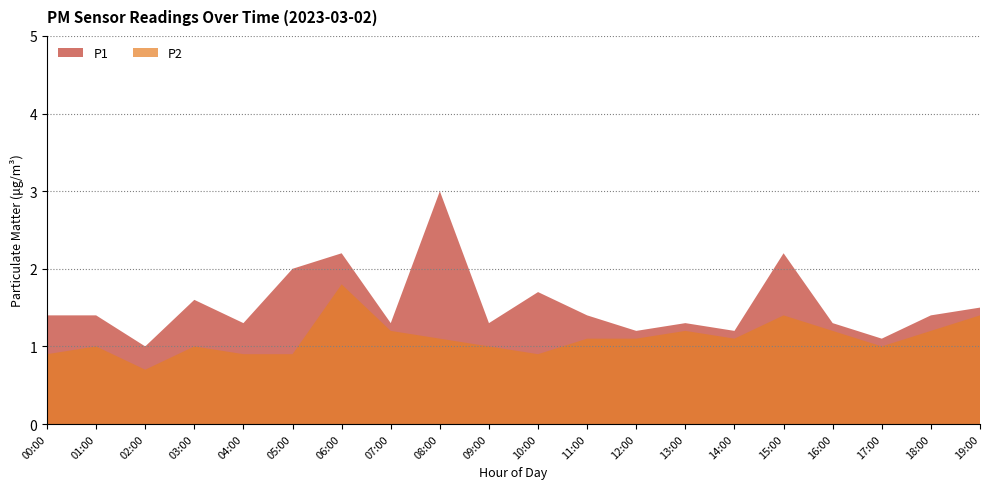

Reading left to right, what are all the values shown in this chart?

P1: 00:00=1.4	01:00=1.4	02:00=1.0	03:00=1.6	04:00=1.3	05:00=2.0	06:00=2.2	07:00=1.3	08:00=3.0	09:00=1.3	10:00=1.7	11:00=1.4	12:00=1.2	13:00=1.3	14:00=1.2	15:00=2.2	16:00=1.3	17:00=1.1	18:00=1.4	19:00=1.5
P2: 00:00=0.9	01:00=1.0	02:00=0.7	03:00=1.0	04:00=0.9	05:00=0.9	06:00=1.8	07:00=1.2	08:00=1.1	09:00=1.0	10:00=0.9	11:00=1.1	12:00=1.1	13:00=1.2	14:00=1.1	15:00=1.4	16:00=1.2	17:00=1.0	18:00=1.2	19:00=1.4